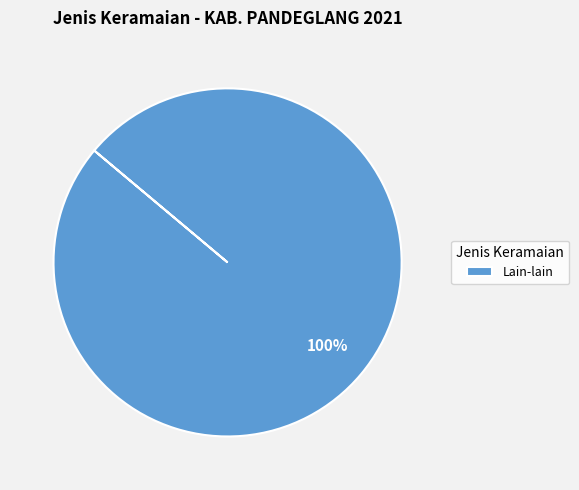

How many segments does this pie chart have?

1